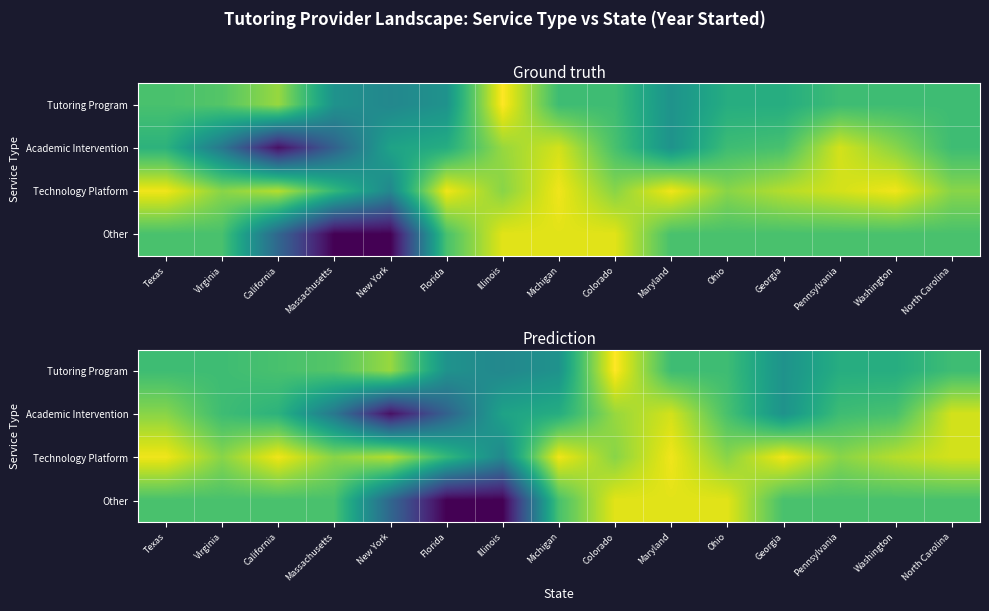

How many distinct data groups are displayed?

4